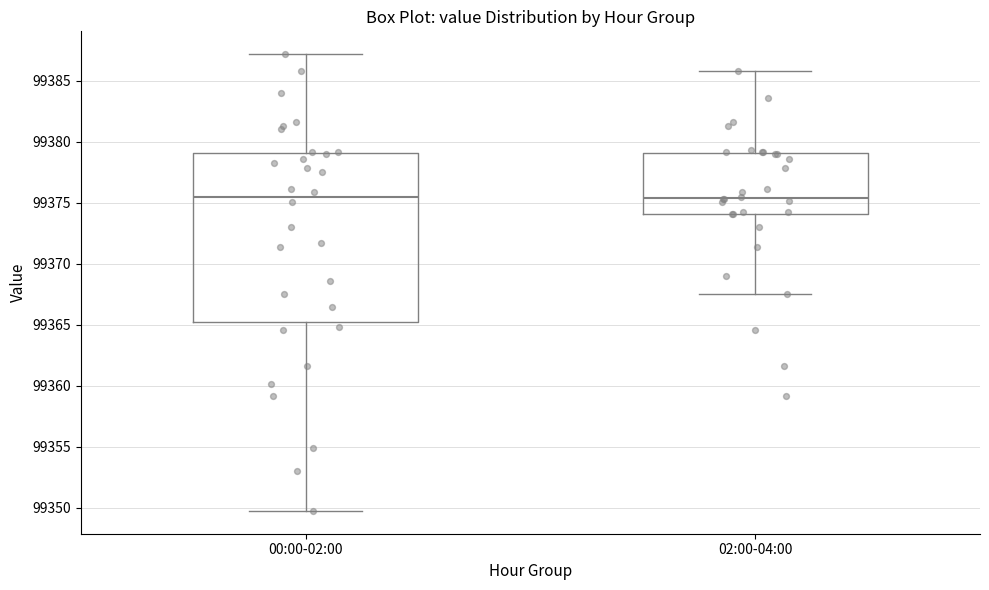

Reading left to right, read every box against the y-axis: the position of its median line, the range the box covers, and the ends of its whiskers. The values are not printed on the chart, so give them approximately, as read against the axis.

00:00-02:00: median 99375.5, box 99365.0 to 99379.0, whiskers 99350.0 to 99387.0
02:00-04:00: median 99375.5, box 99374.0 to 99379.0, whiskers 99367.5 to 99386.0